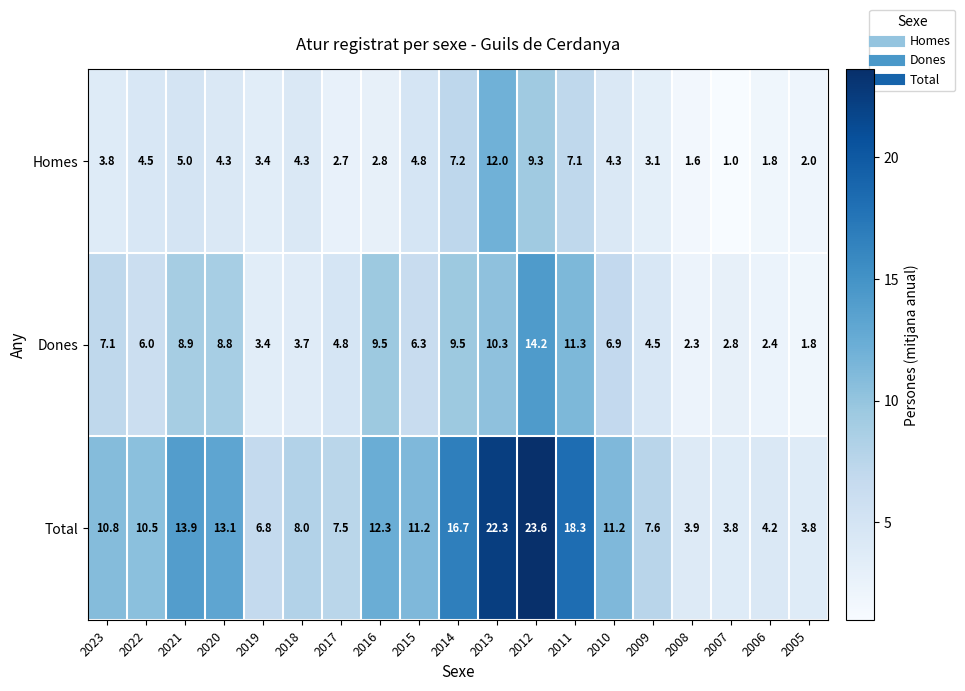

Rank the series by their average value, from lowest to highest.

Homes, Dones, Total